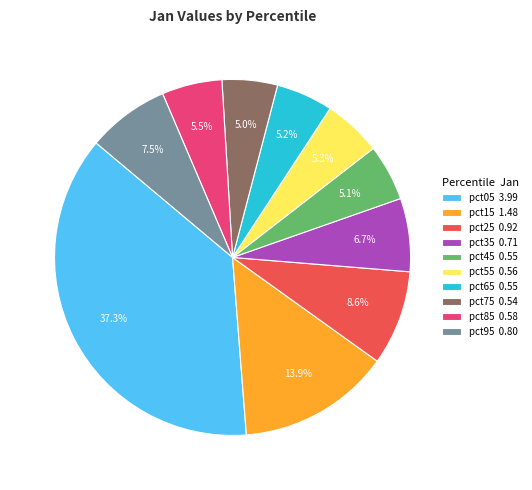

How many segments does this pie chart have?

10